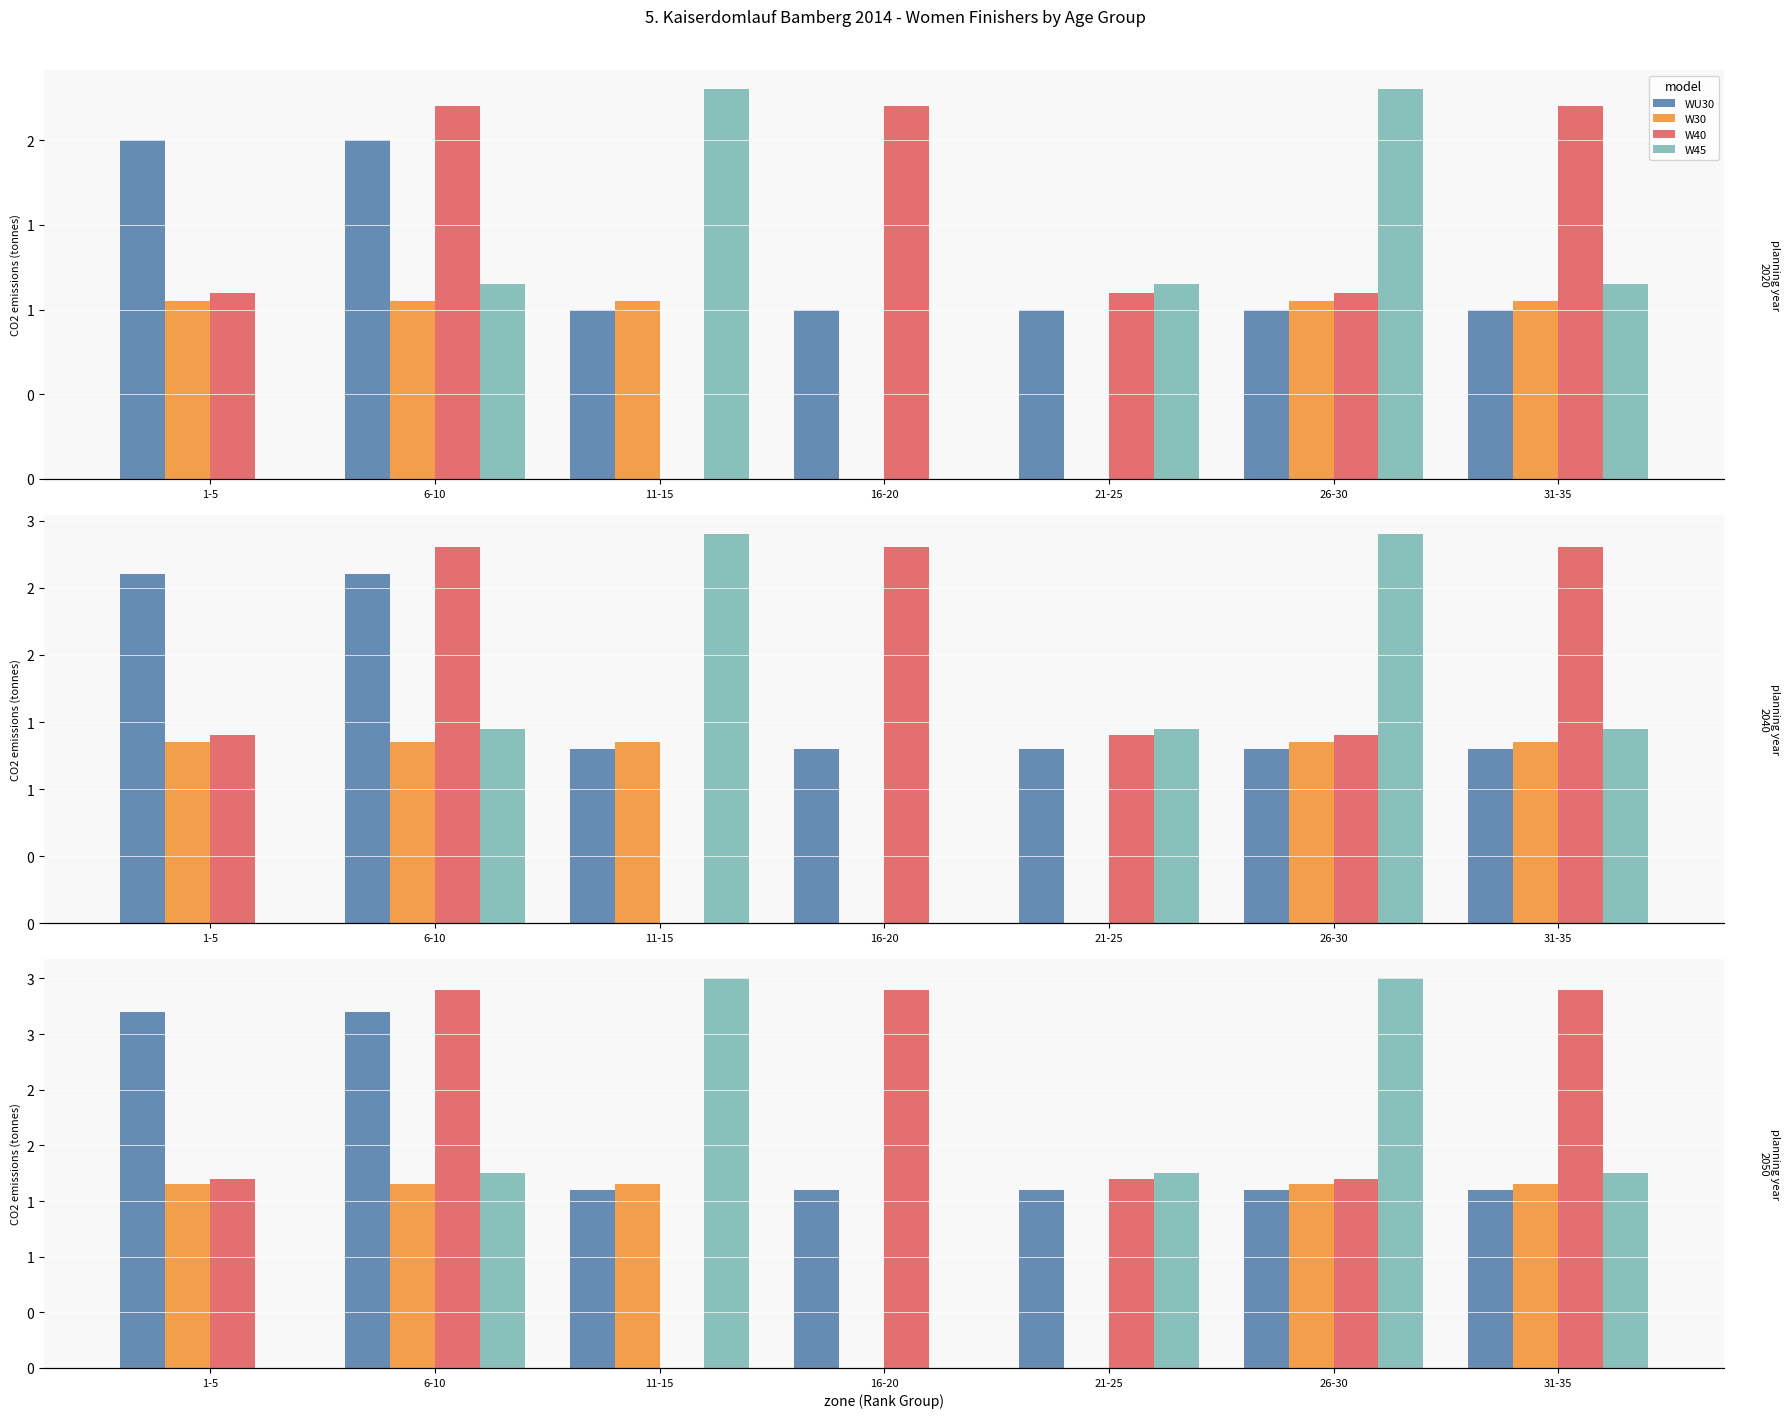

The W45 series shows 2.9 at 6-10. True or false?

False